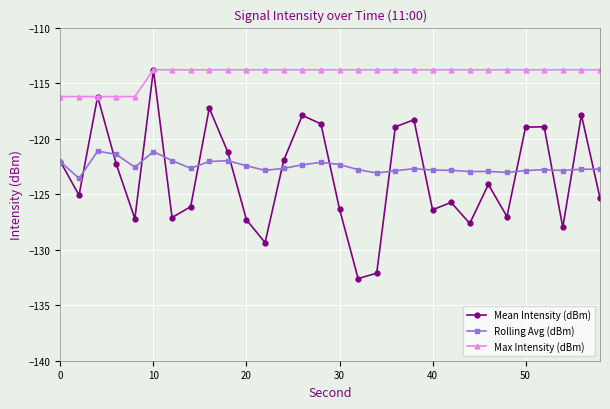

True or false: Max Intensity (dBm) and Rolling Avg (dBm) intersect in this chart.

False